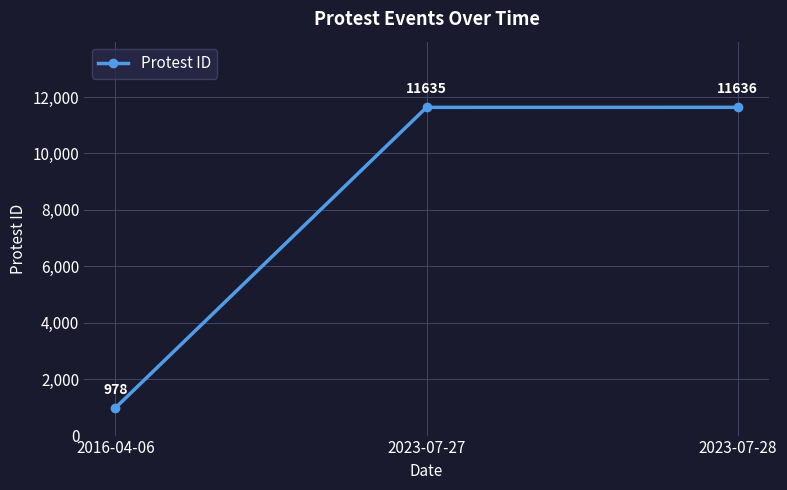

What is the approximate value at 2016-04-06, to the nearest 50?

1000